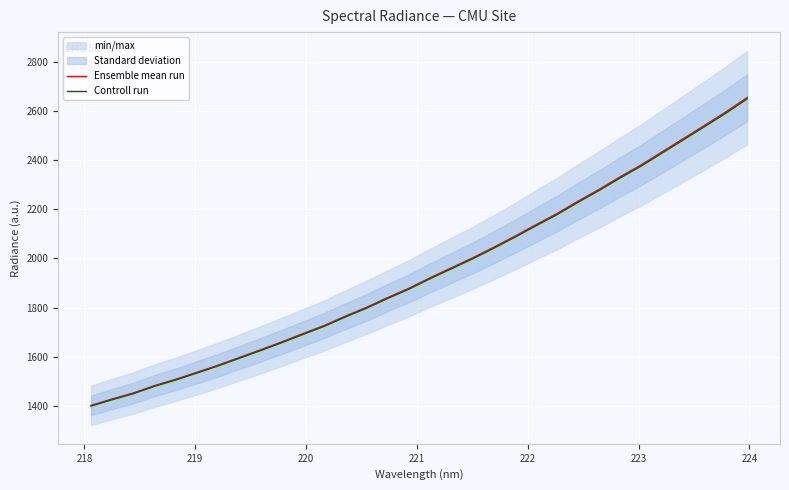

Reading left to right, what are all the values shown in this chart?

Ensemble mean run: 1402.2	1428.4	1452.8	1482.9	1508.7	1537.0	1565.9	1597.1	1628.3	1660.4	1694.1	1727.2	1765.0	1800.9	1840.7	1878.3	1920.9	1961.3	2001.4	2044.7	2089.7	2136.4	2182.2	2232.7	2281.0	2332.2	2381.1	2434.8	2488.2	2542.0	2596.4	2654.3
Controll run: 1399.4	1425.5	1449.9	1479.9	1505.7	1533.9	1562.8	1593.9	1625.1	1657.1	1690.7	1723.7	1761.5	1797.3	1837.0	1874.5	1917.0	1957.3	1997.4	2040.6	2085.6	2132.2	2177.8	2228.2	2276.5	2327.6	2376.3	2429.9	2483.3	2536.9	2591.2	2649.0